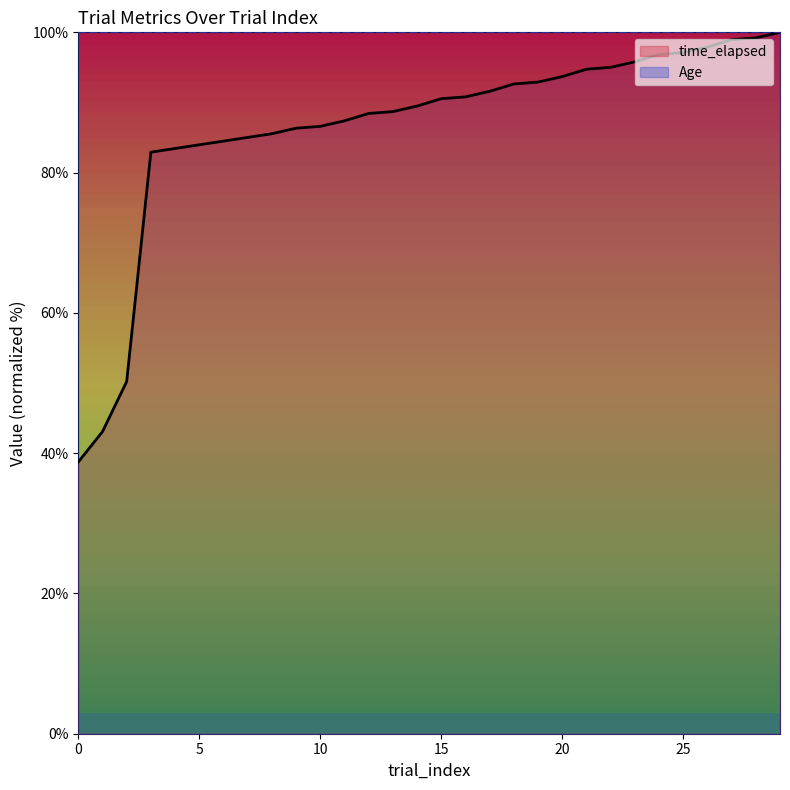

Where does the data first go above 90?

15